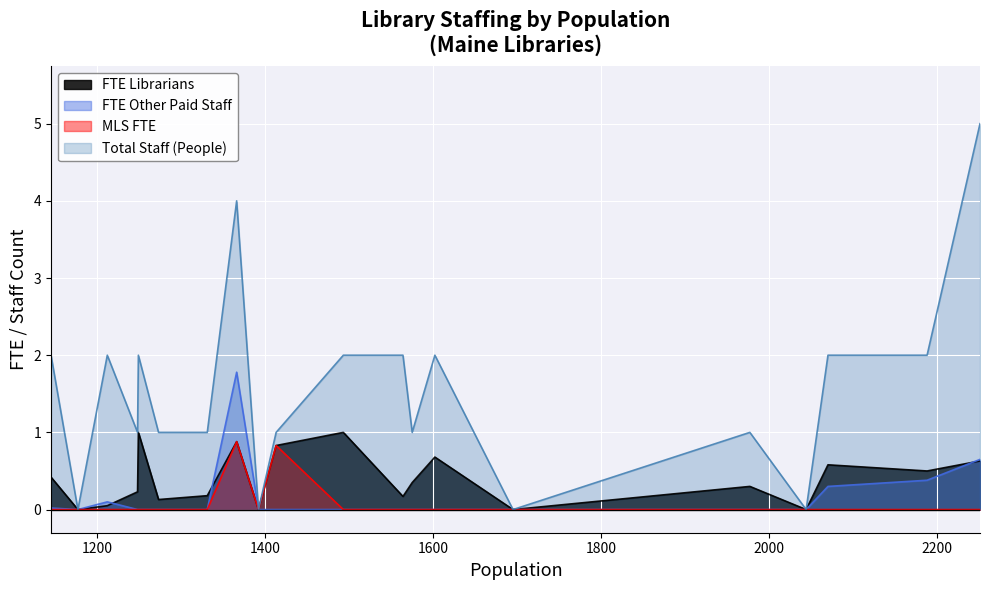

Is it true that FTE Librarians equals 0.1 at Brownville?

False